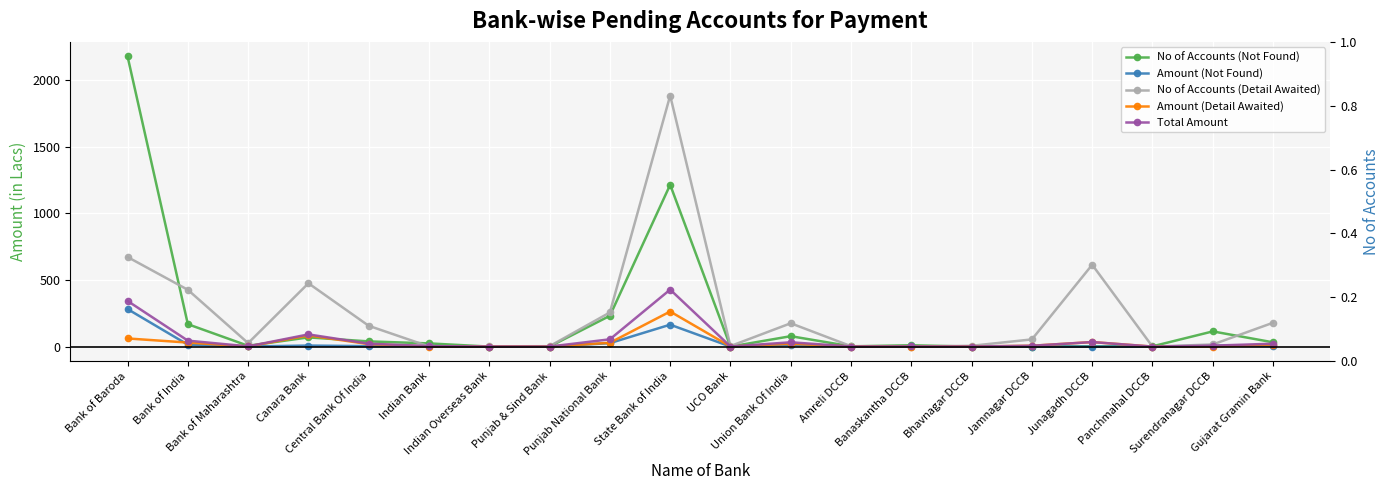

The No of Accounts (Detail Awaited) series shows 156.0 at Central Bank Of India. True or false?

True